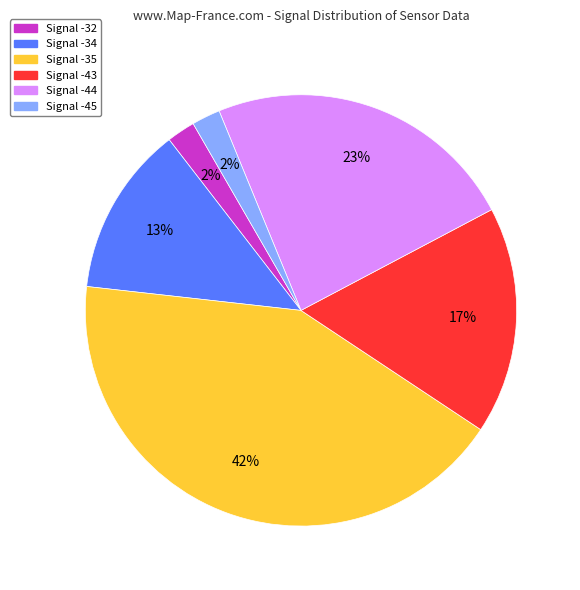

Do Signal -44 and Signal -32 together represent more than half of the pie?

No